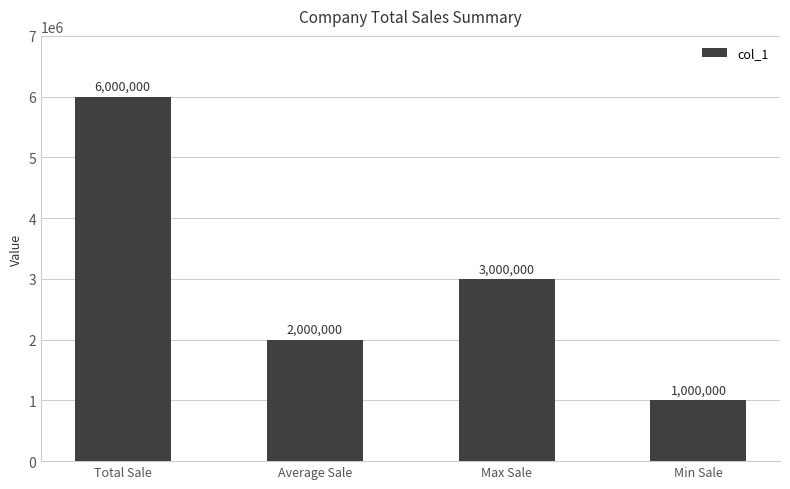

What is the sum of all values?

12000000